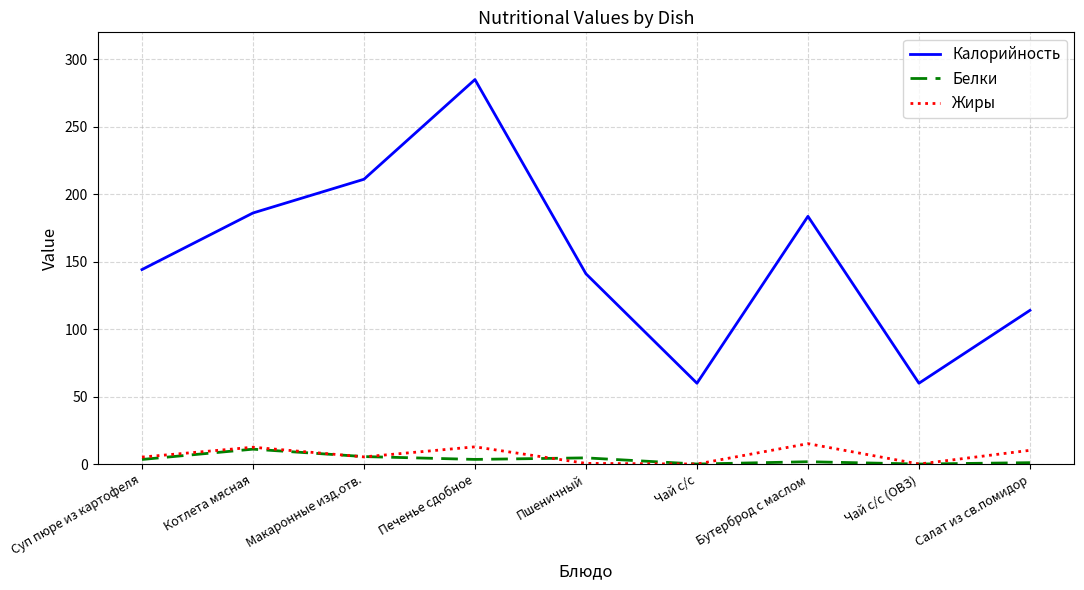

How many values in the Белки series are below 3?

4